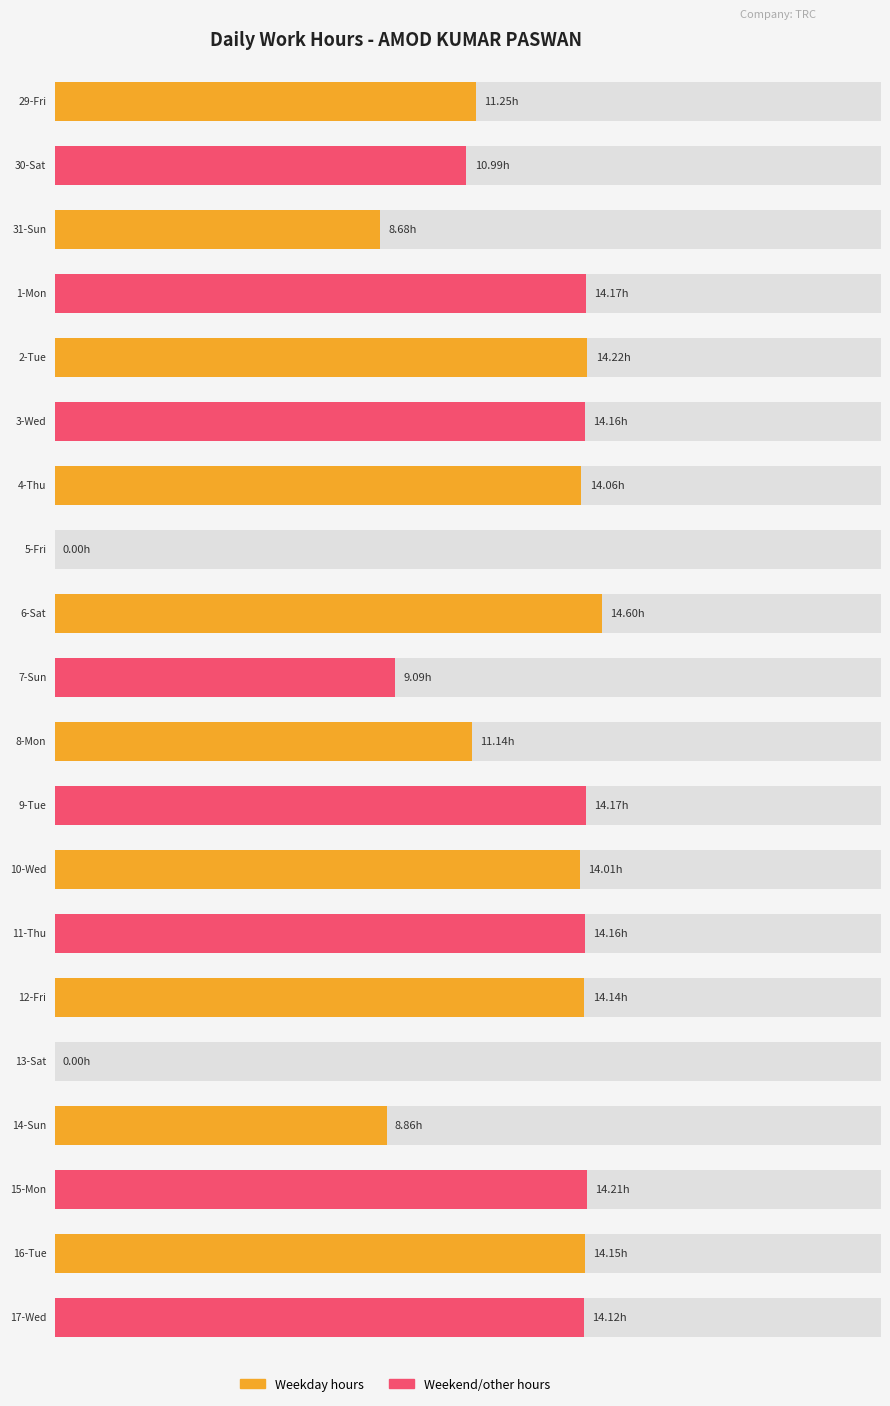

What is the average value?

11.5